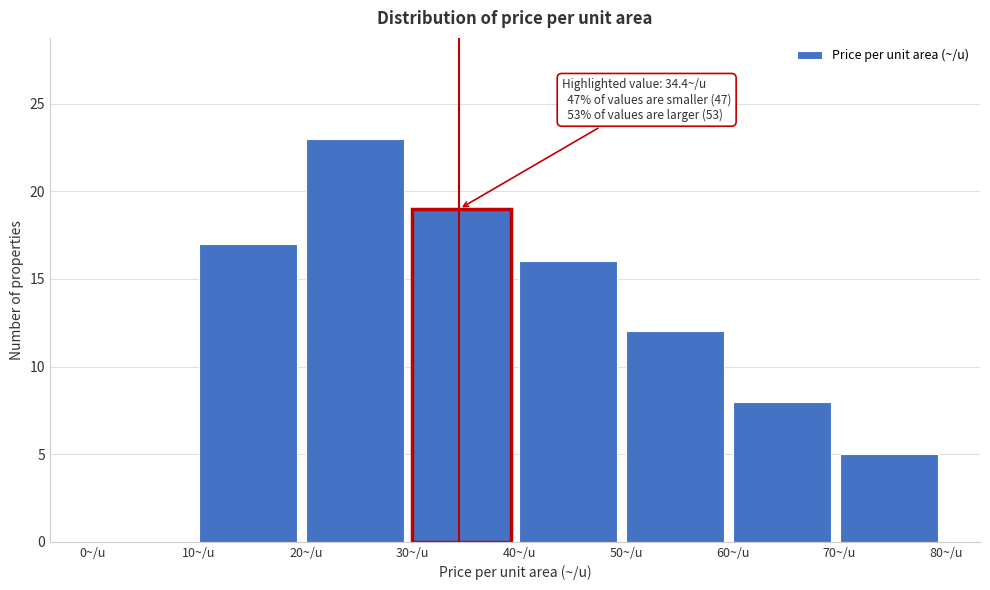

Over which range of the x-axis is the bar tallest?

20 to 30